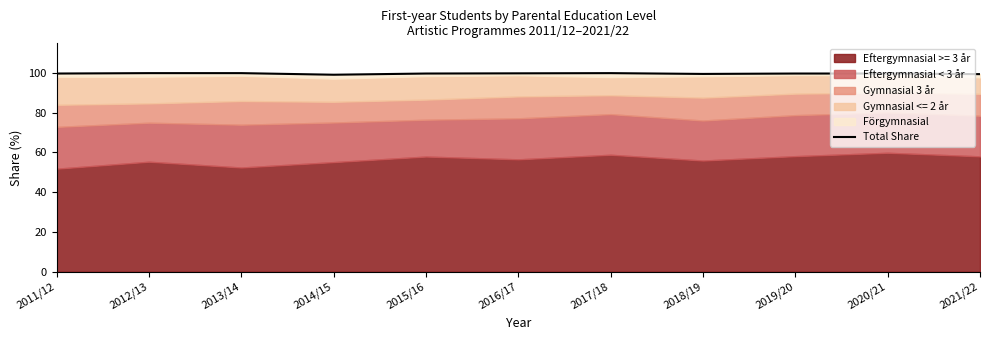

What is the sum of the values at 2011/12 and 2021/22?

198.9